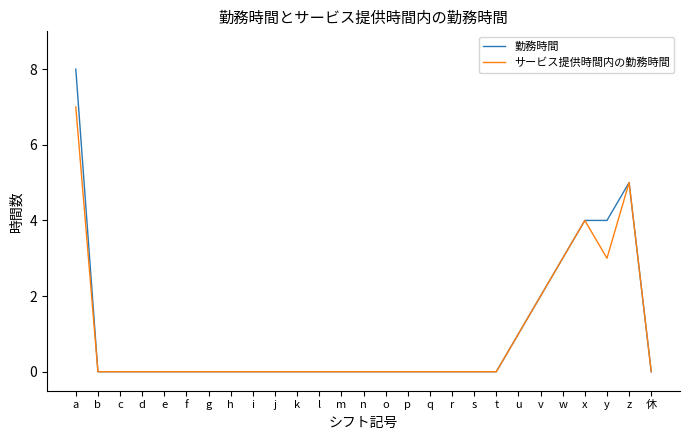

True or false: 勤務時間 has a value of 0 at 休.

True